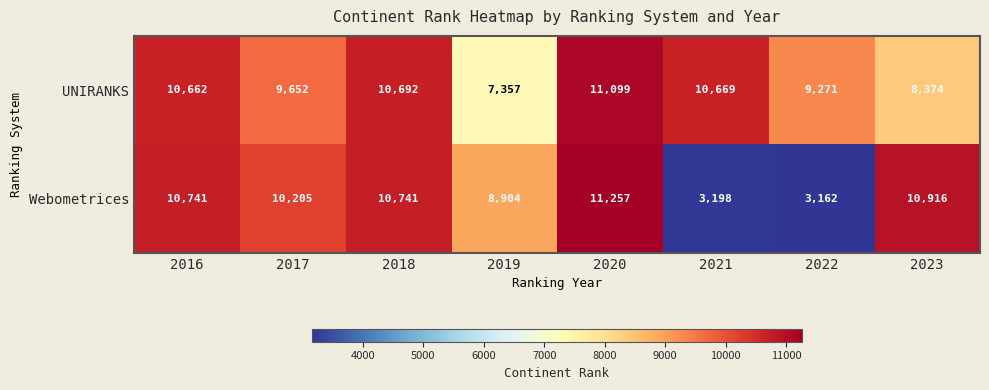

What is the spread (max minus min) of values at 2018?

49